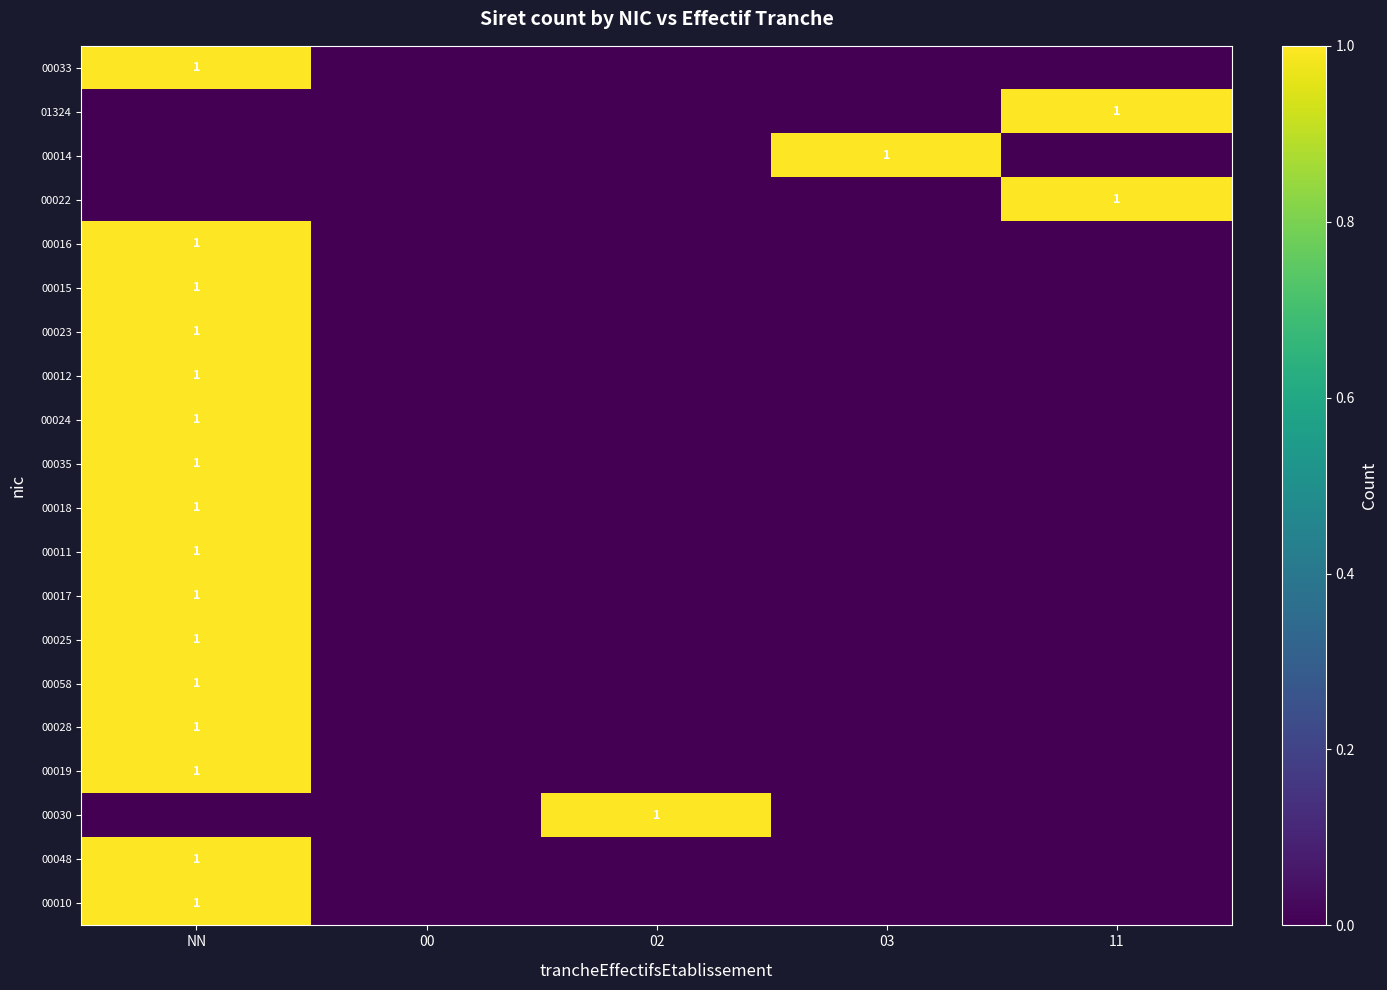

Is it true that 00017 equals 1 at NN?

True